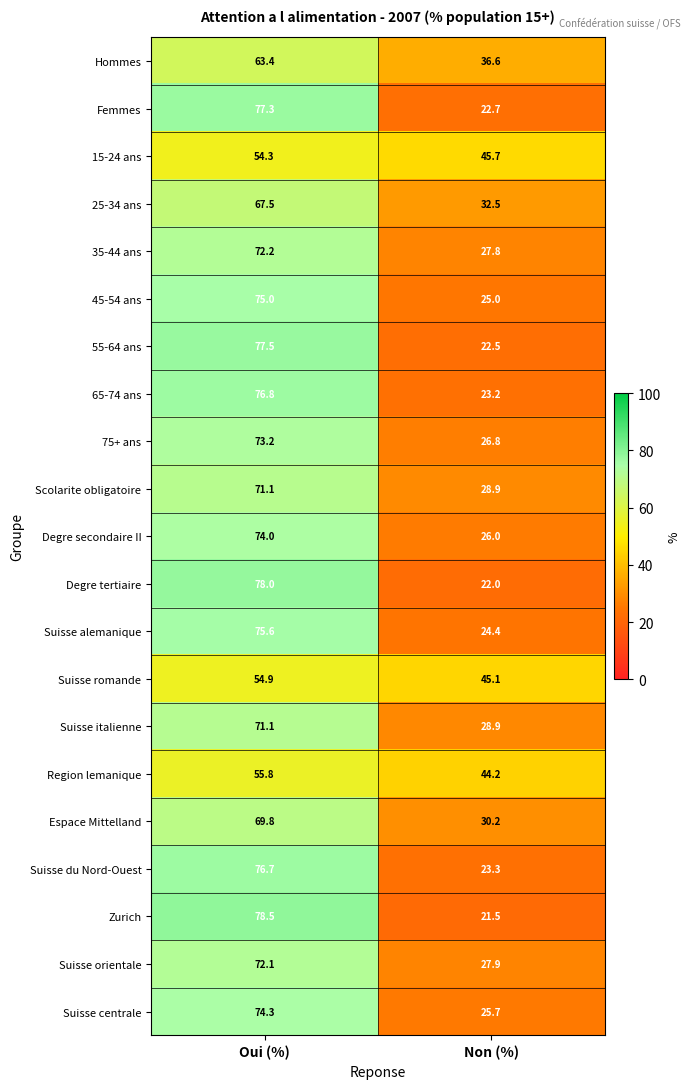

At which label is 75+ ans closest to 50?

Non (%)